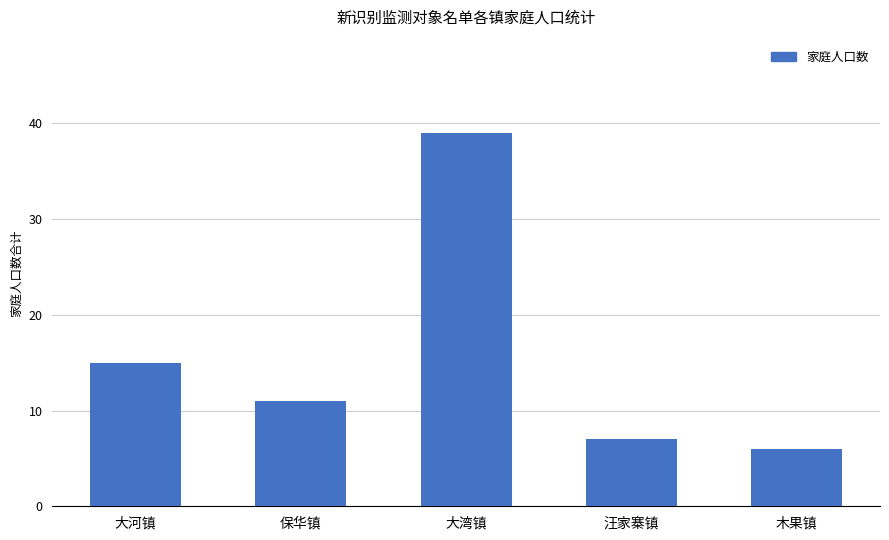

What position from the right is 木果镇?

1